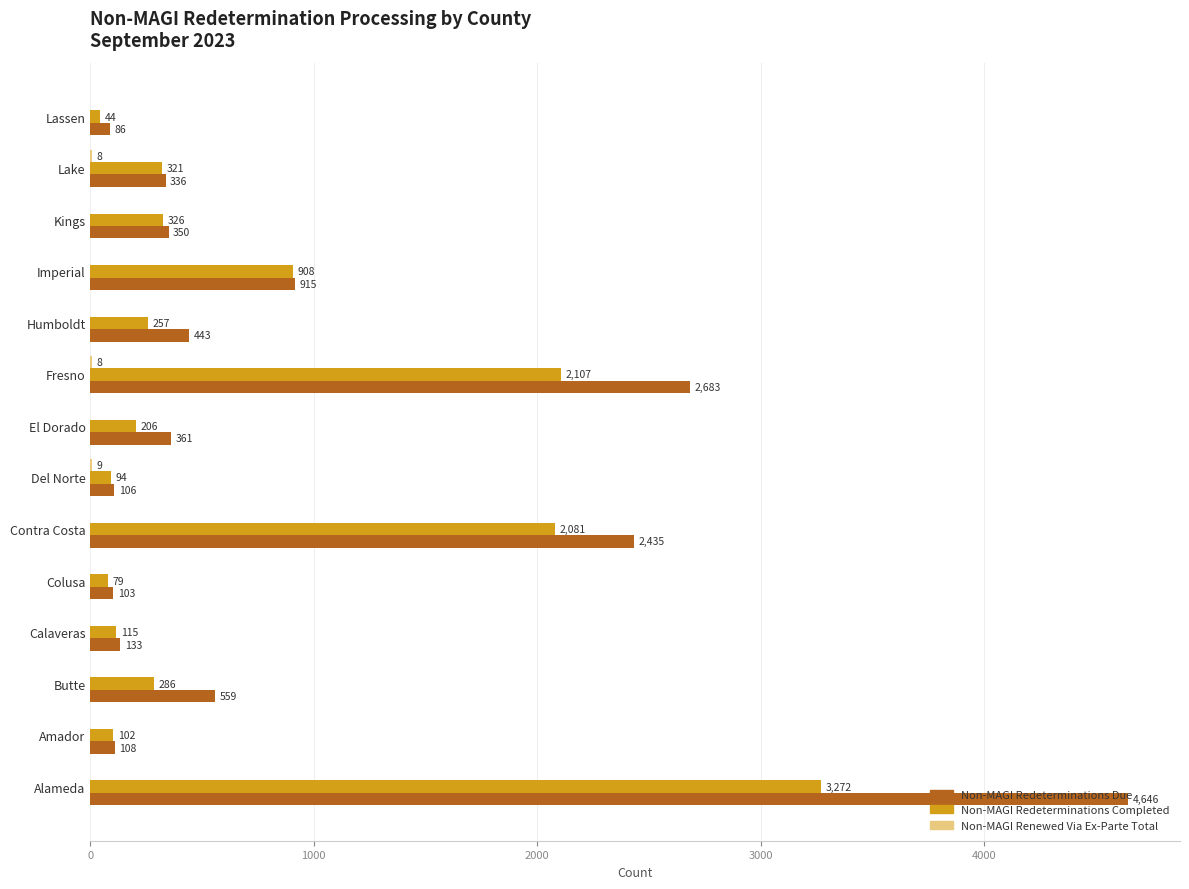

What is the approximate value of Non-MAGI Redeterminations Completed at Del Norte, to the nearest 50?

100